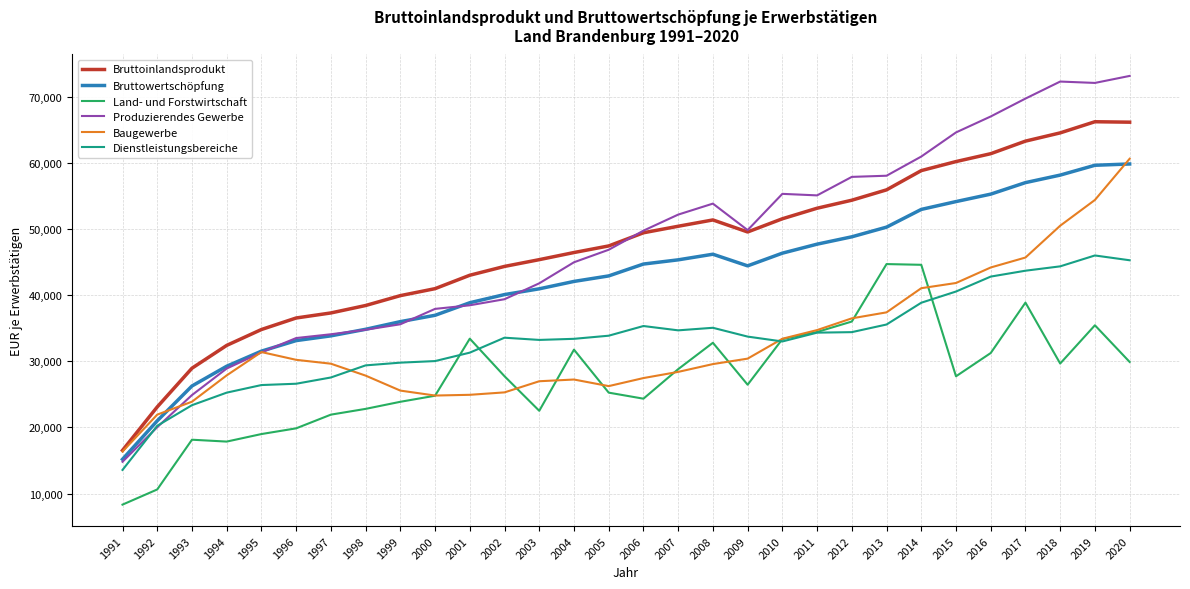

What are all the series names shown in the legend?

Bruttoinlandsprodukt, Bruttowertschöpfung, Land- und Forstwirtschaft, Produzierendes Gewerbe, Baugewerbe, Dienstleistungsbereiche